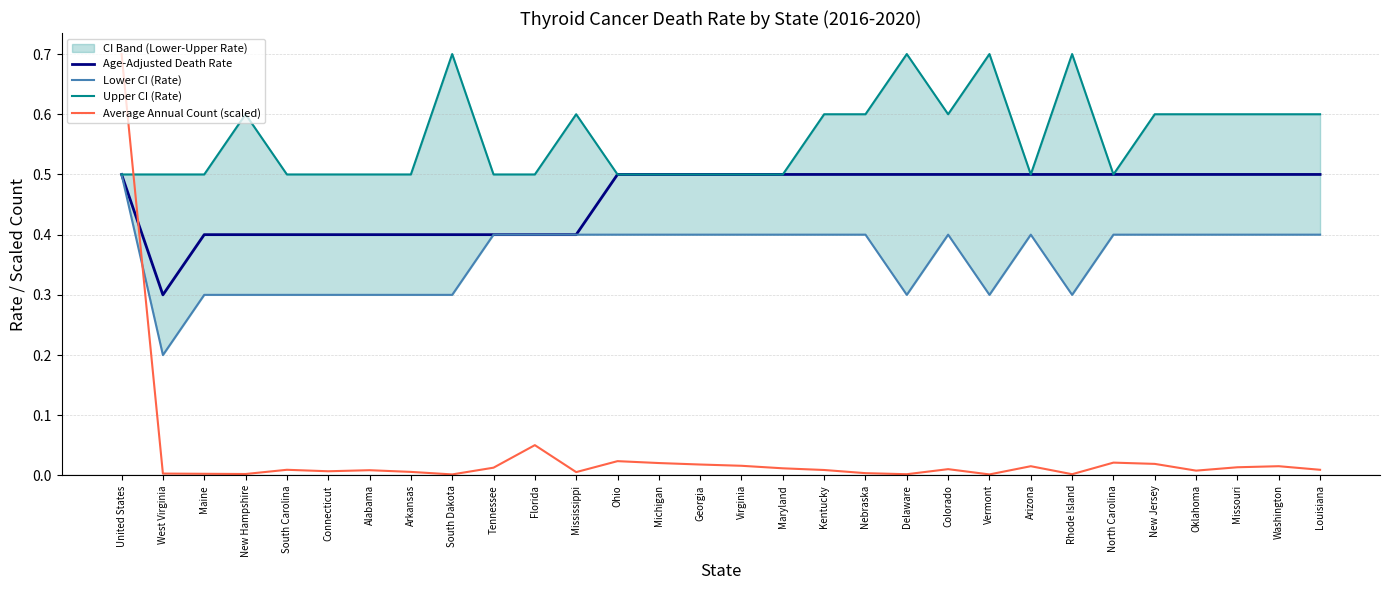

Reading left to right, what are all the values shown in this chart?

Age-Adjusted Death Rate: United States=0.5	West Virginia=0.3	Maine=0.4	New Hampshire=0.4	South Carolina=0.4	Connecticut=0.4	Alabama=0.4	Arkansas=0.4	South Dakota=0.4	Tennessee=0.4	Florida=0.4	Mississippi=0.4	Ohio=0.5	Michigan=0.5	Georgia=0.5	Virginia=0.5	Maryland=0.5	Kentucky=0.5	Nebraska=0.5	Delaware=0.5	Colorado=0.5	Vermont=0.5	Arizona=0.5	Rhode Island=0.5	North Carolina=0.5	New Jersey=0.5	Oklahoma=0.5	Missouri=0.5	Washington=0.5	Louisiana=0.5
Lower CI (Rate): United States=0.5	West Virginia=0.2	Maine=0.3	New Hampshire=0.3	South Carolina=0.3	Connecticut=0.3	Alabama=0.3	Arkansas=0.3	South Dakota=0.3	Tennessee=0.4	Florida=0.4	Mississippi=0.4	Ohio=0.4	Michigan=0.4	Georgia=0.4	Virginia=0.4	Maryland=0.4	Kentucky=0.4	Nebraska=0.4	Delaware=0.3	Colorado=0.4	Vermont=0.3	Arizona=0.4	Rhode Island=0.3	North Carolina=0.4	New Jersey=0.4	Oklahoma=0.4	Missouri=0.4	Washington=0.4	Louisiana=0.4
Upper CI (Rate): United States=0.5	West Virginia=0.5	Maine=0.5	New Hampshire=0.6	South Carolina=0.5	Connecticut=0.5	Alabama=0.5	Arkansas=0.5	South Dakota=0.7	Tennessee=0.5	Florida=0.5	Mississippi=0.6	Ohio=0.5	Michigan=0.5	Georgia=0.5	Virginia=0.5	Maryland=0.5	Kentucky=0.6	Nebraska=0.6	Delaware=0.7	Colorado=0.6	Vermont=0.7	Arizona=0.5	Rhode Island=0.7	North Carolina=0.5	New Jersey=0.6	Oklahoma=0.6	Missouri=0.6	Washington=0.6	Louisiana=0.6
Average Annual Count (scaled): United States=0.7	West Virginia=0.0	Maine=0.0	New Hampshire=0.0	South Carolina=0.0	Connecticut=0.0	Alabama=0.0	Arkansas=0.0	South Dakota=0.0	Tennessee=0.0	Florida=0.1	Mississippi=0.0	Ohio=0.0	Michigan=0.0	Georgia=0.0	Virginia=0.0	Maryland=0.0	Kentucky=0.0	Nebraska=0.0	Delaware=0.0	Colorado=0.0	Vermont=0.0	Arizona=0.0	Rhode Island=0.0	North Carolina=0.0	New Jersey=0.0	Oklahoma=0.0	Missouri=0.0	Washington=0.0	Louisiana=0.0